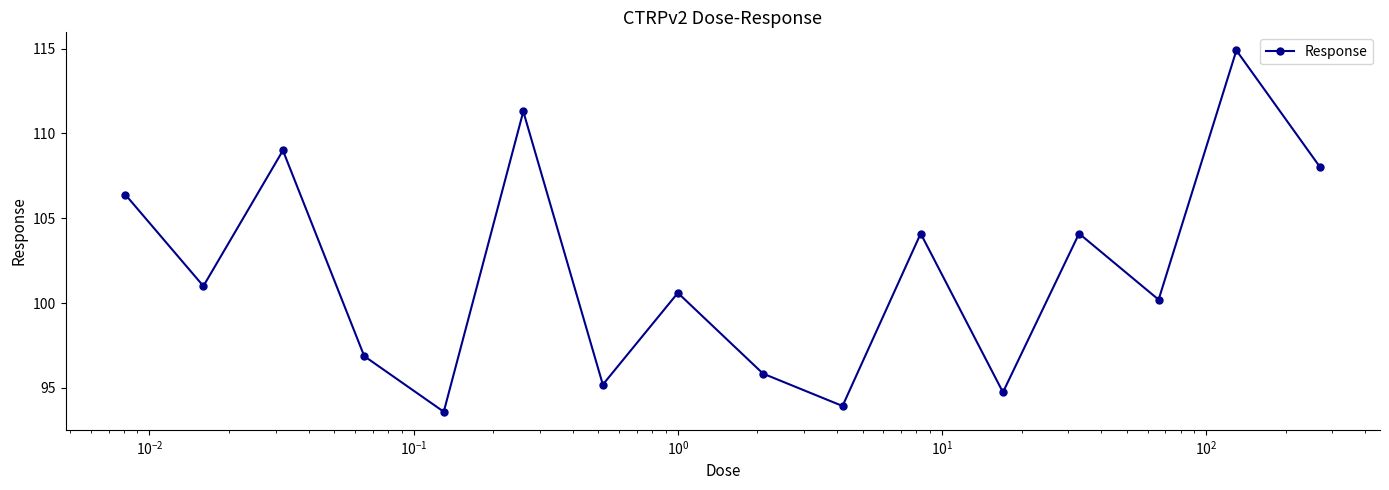

What is the minimum value shown in the chart?

93.6